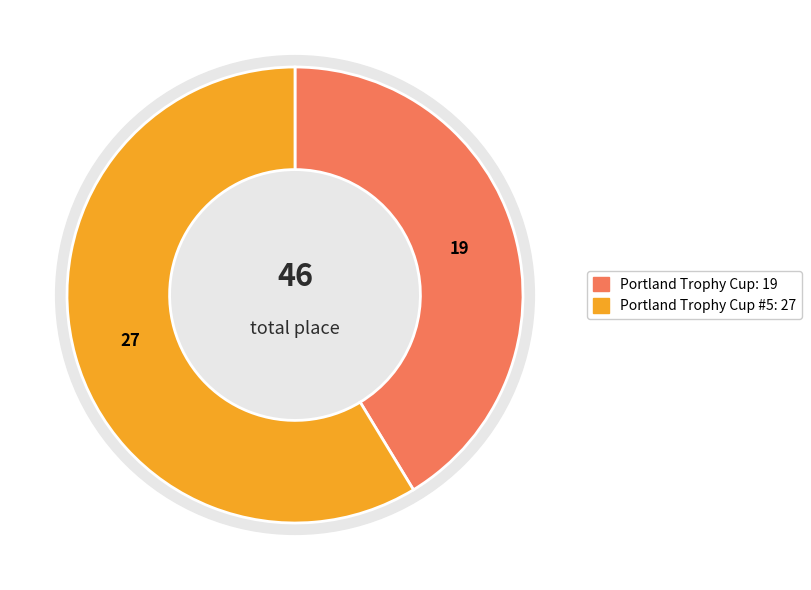

What is the largest slice in the pie chart?

Portland Trophy Cup #5